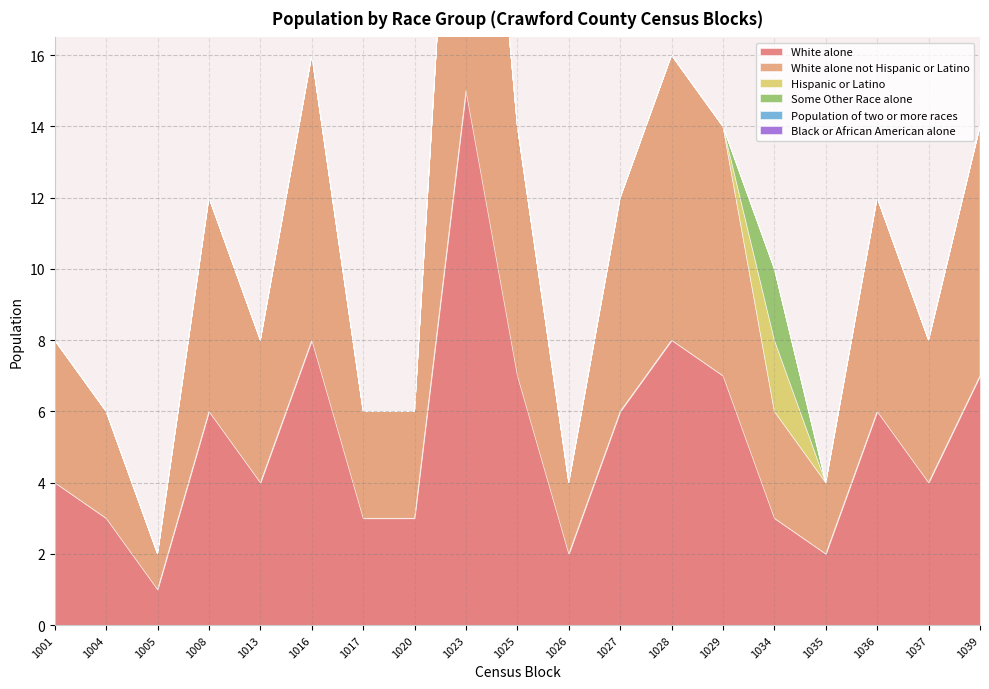

True or false: White alone not Hispanic or Latino has a value of 5 at 1004.

False